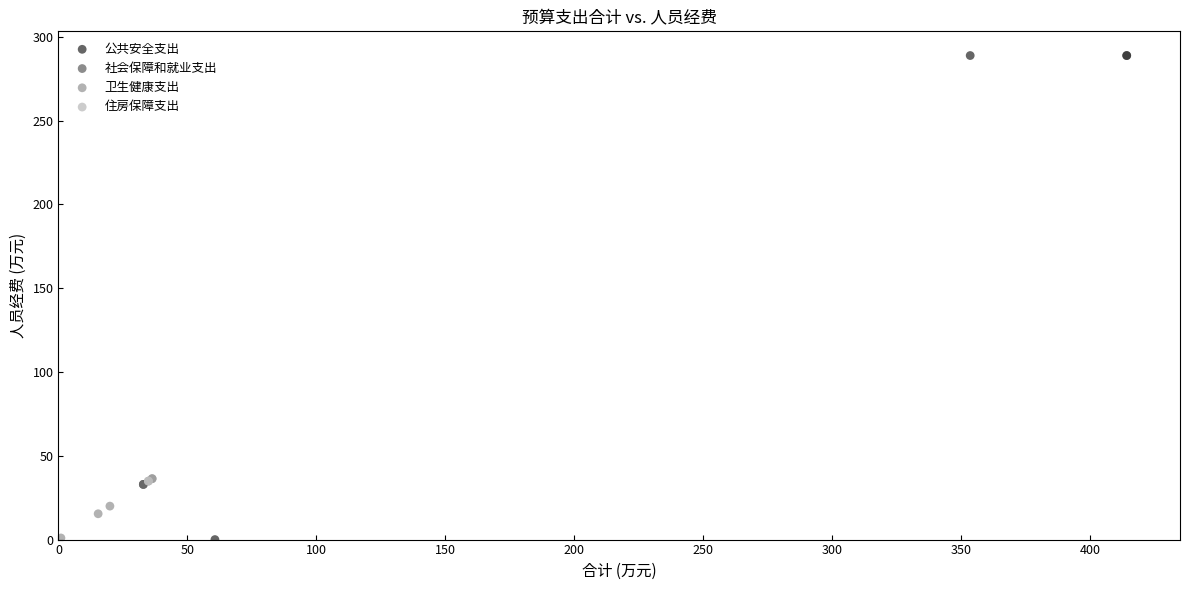

Which series contains the highest Y value?

公共安全支出